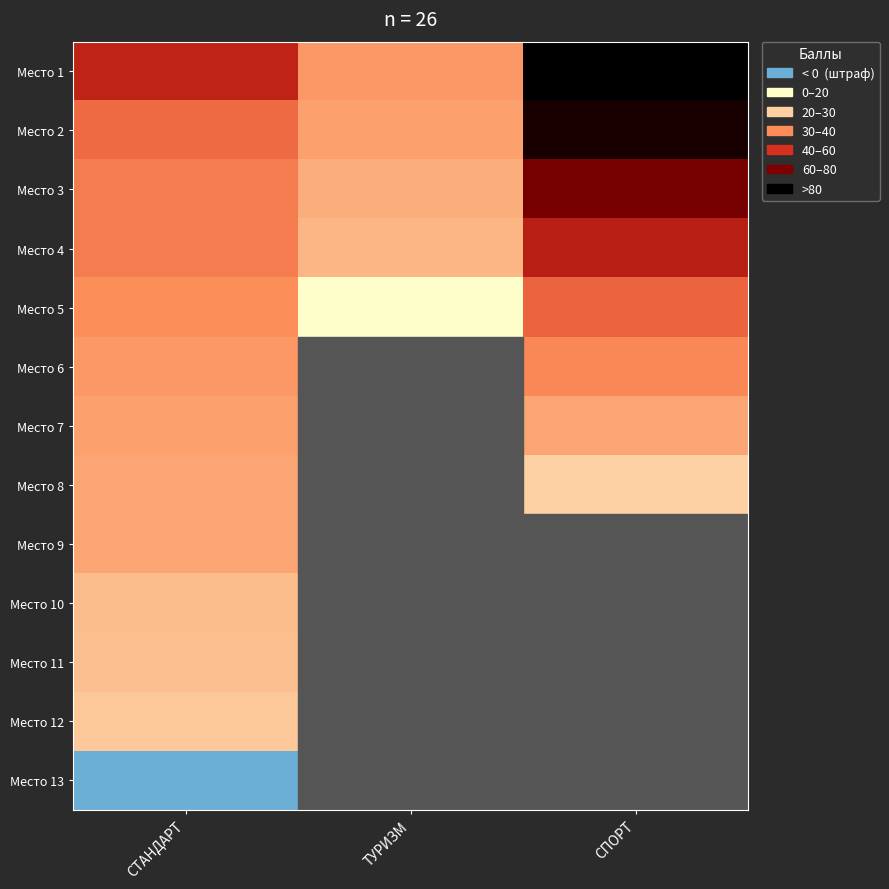

At how many categories does at least one series exceed 0?

3